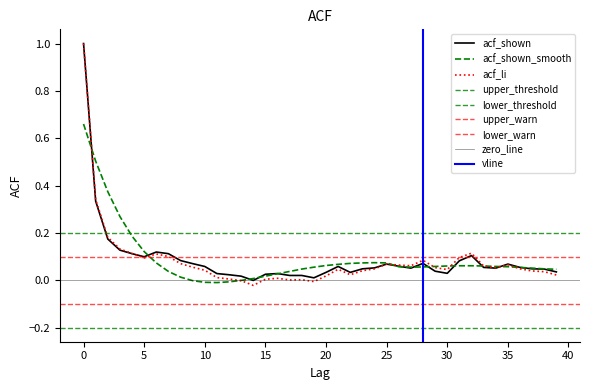

At which label does acf_li reach its minimum?

14